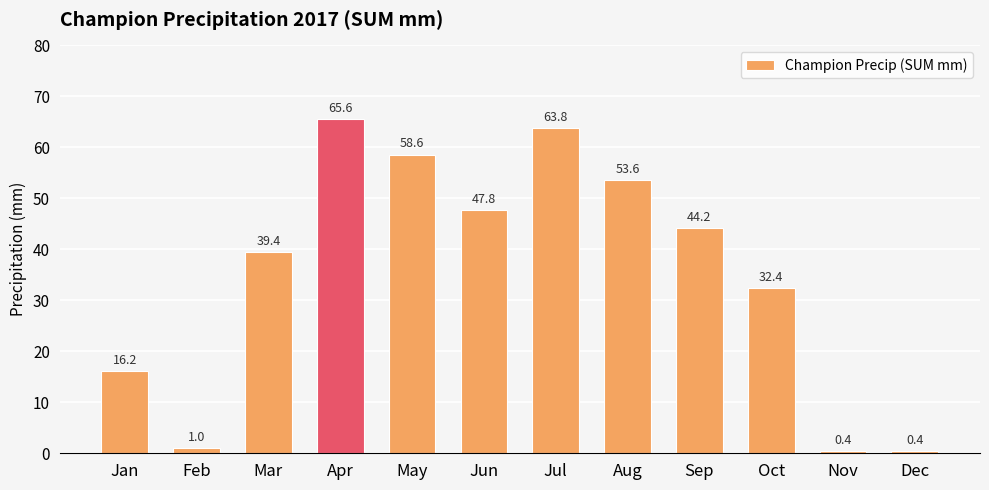

Is it true that the value at Mar is 26.9?

False